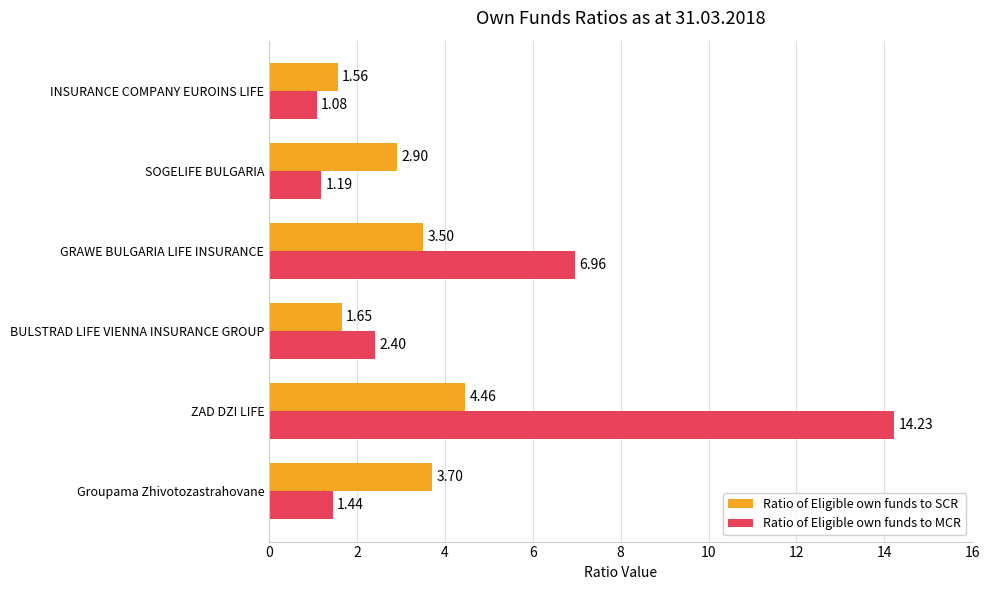

Between ZAD DZI LIFE and SOGELIFE BULGARIA, which series saw the biggest shift?

Ratio of Eligible own funds to MCR